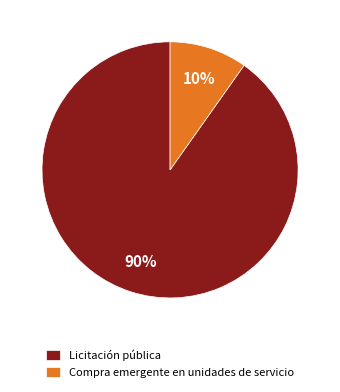

Is it true that Licitación pública is 90% of the pie?

True